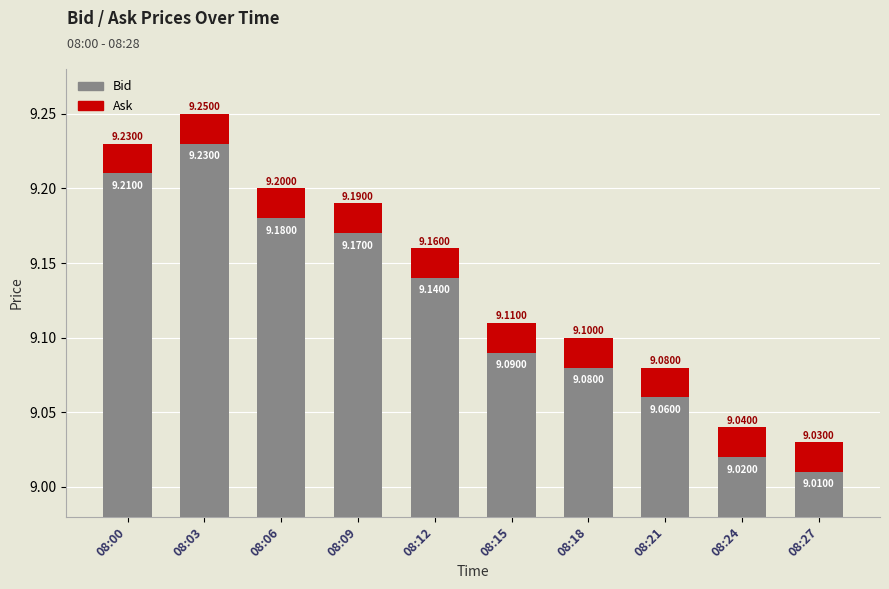

At which label does Bid reach its peak?

08:03